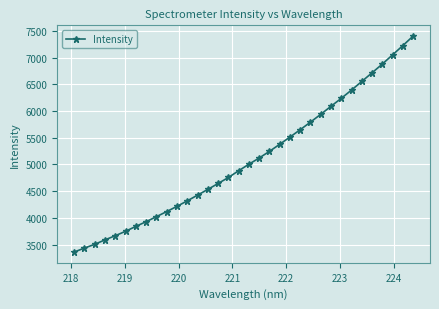

What is the difference between the maximum and minimum values?

4043.7